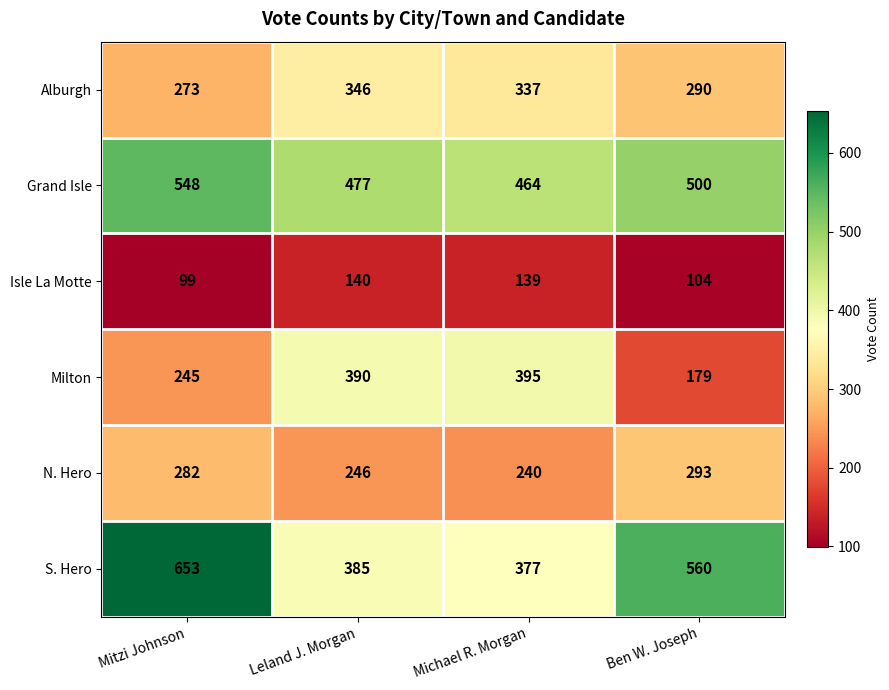

How many series are shown in this chart?

6